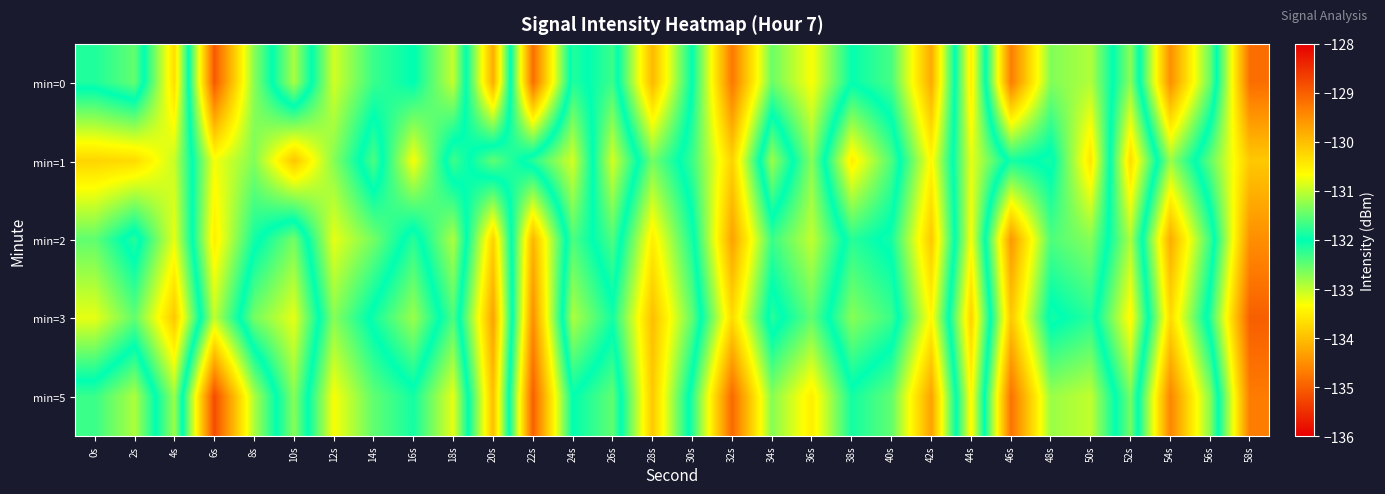

Which has a higher value, 22s or 4s?

4s